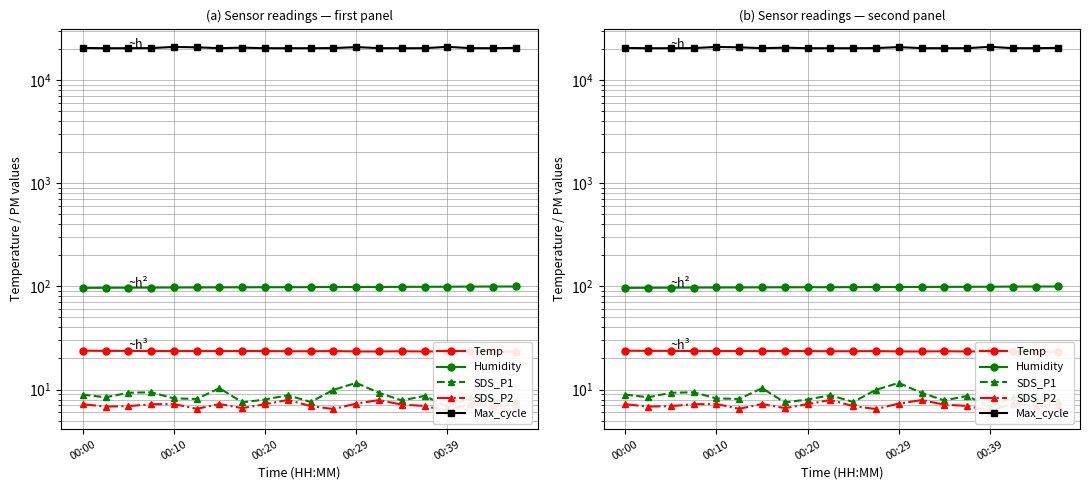

How many data points does each series have?

20